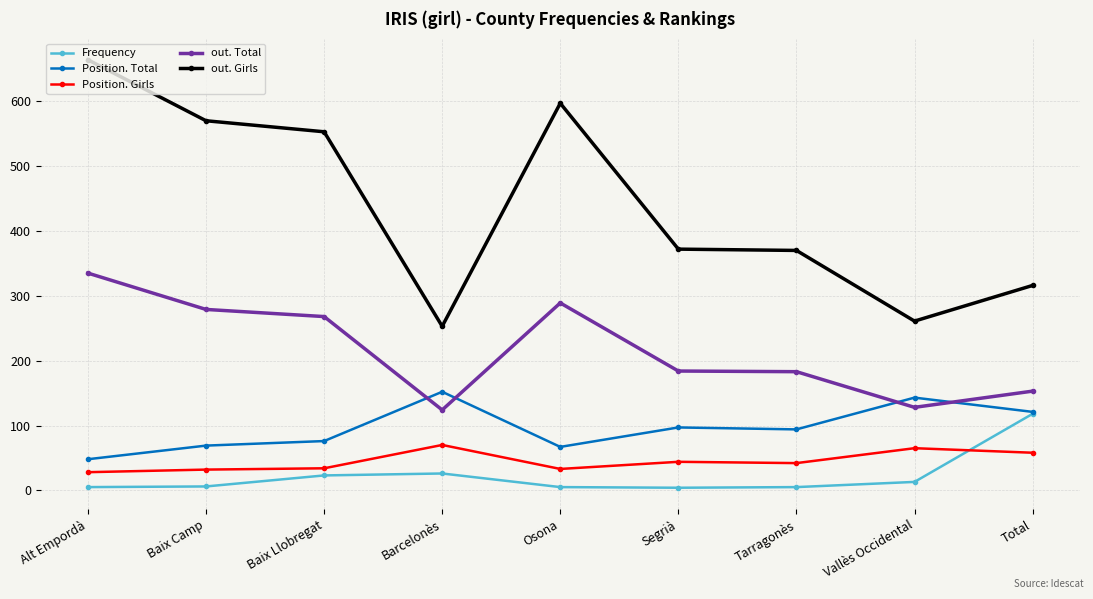

What is the maximum value shown in the chart?

664